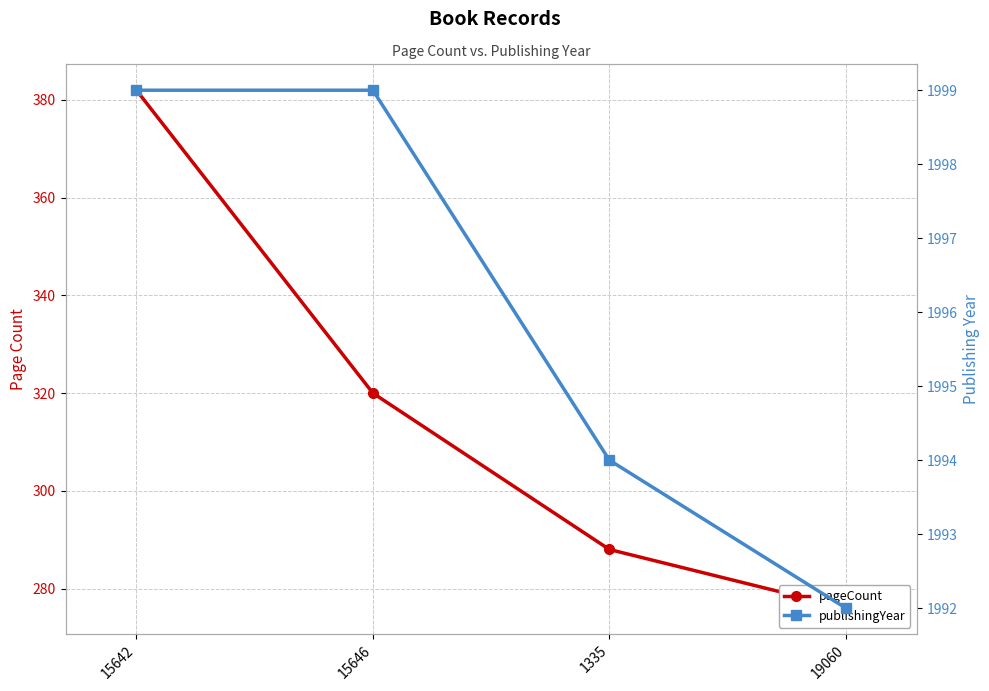

Rank the series by their average value, from highest to lowest.

publishingYear, pageCount